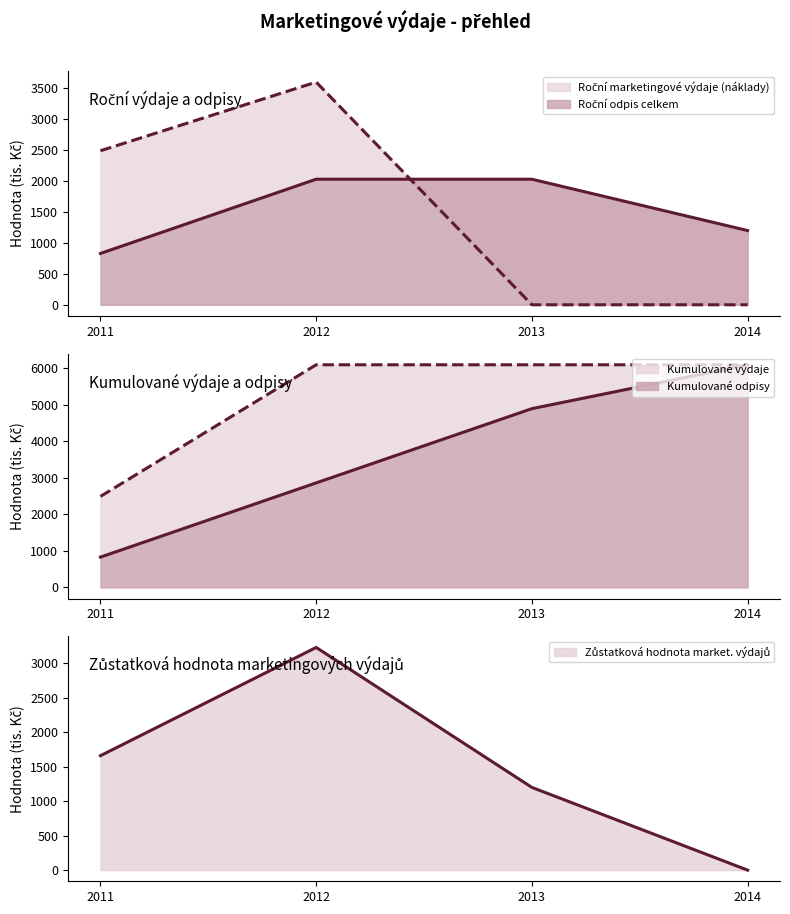

Rank the series by their maximum value, from highest to lowest.

Kumulované výdaje, Kumulované odpisy, Roční marketingové výdaje (náklady), Zůstatková hodnota market. výdajů, Roční odpis celkem